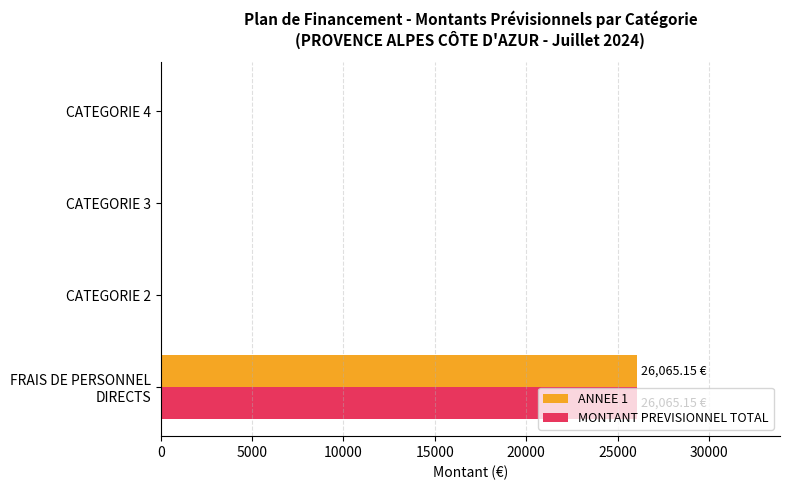

How many data points in ANNEE 1 are above 0?

1